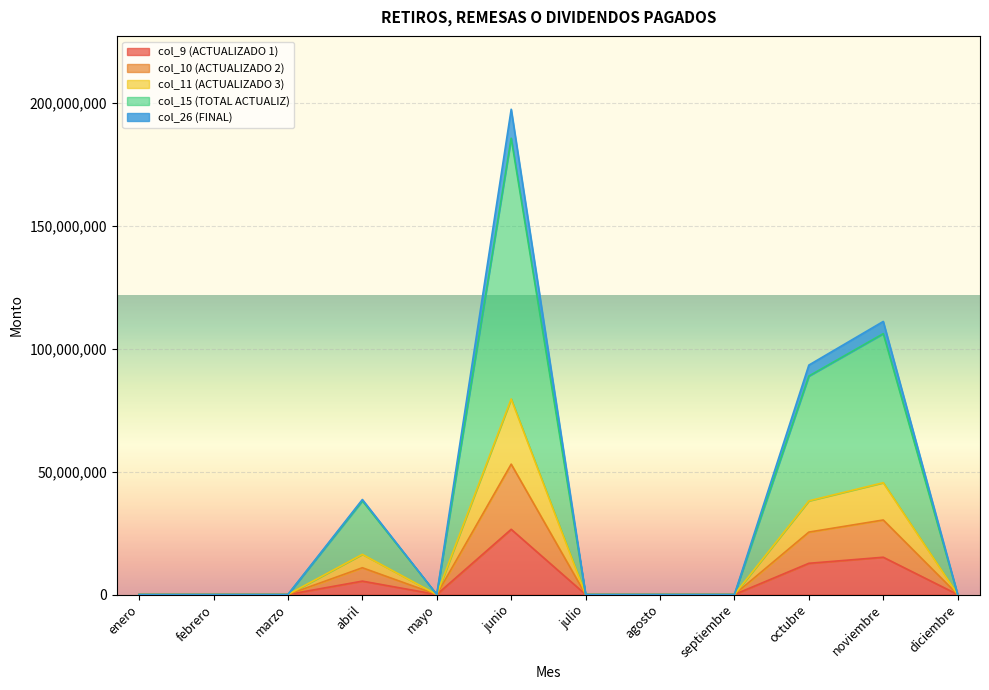

Between abril and julio, which is larger?

abril